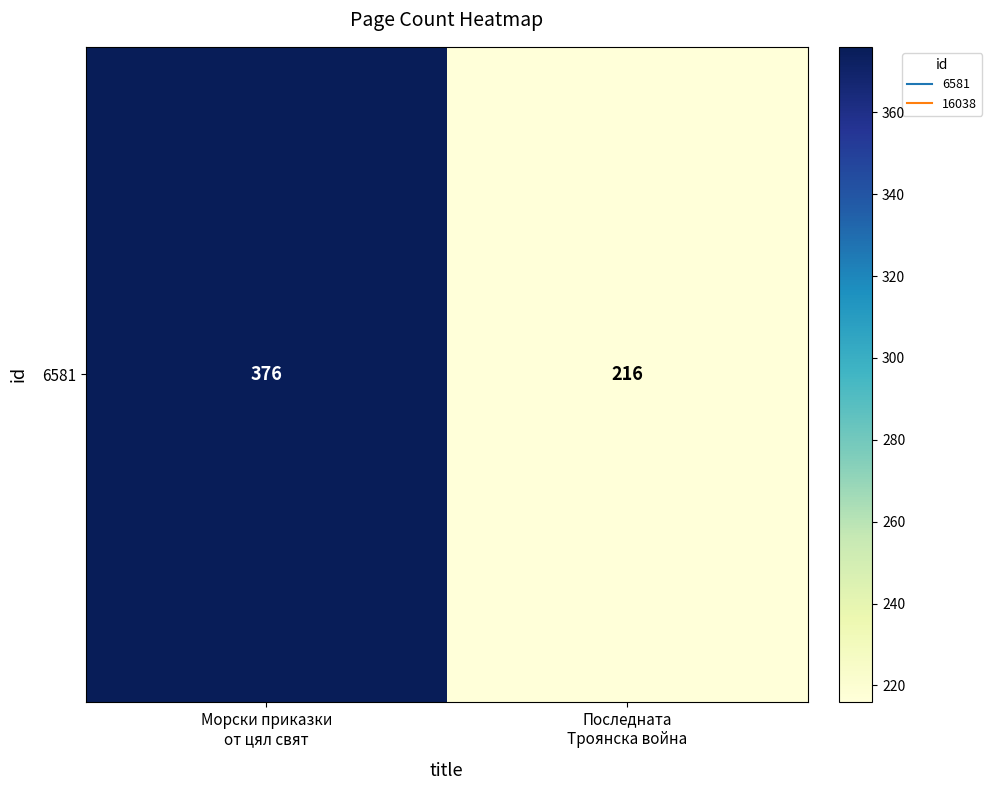

What is the change in value from Морски приказки
от цял свят to Последната
Троянска война?

-160